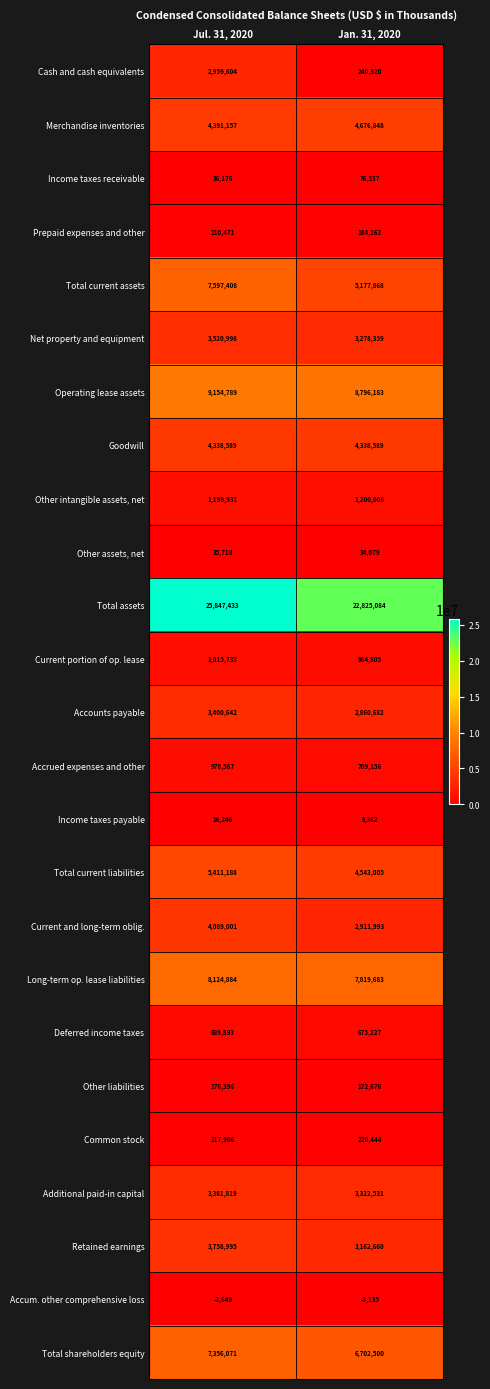

At which category does the chart reach its minimum across all series?

Jan. 31, 2020